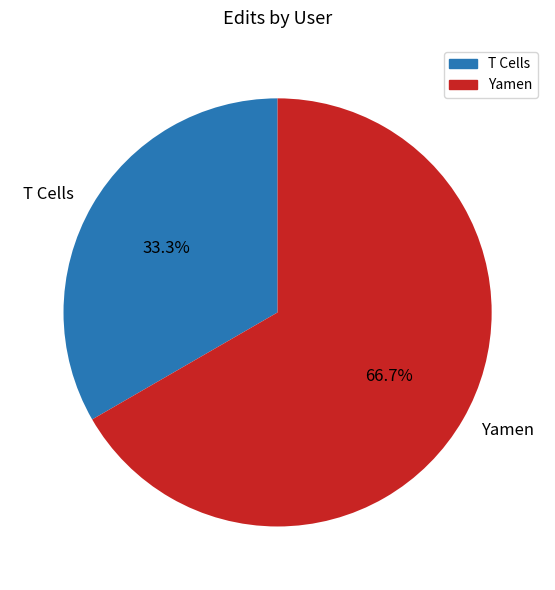

What is the smallest slice in the pie chart?

T Cells